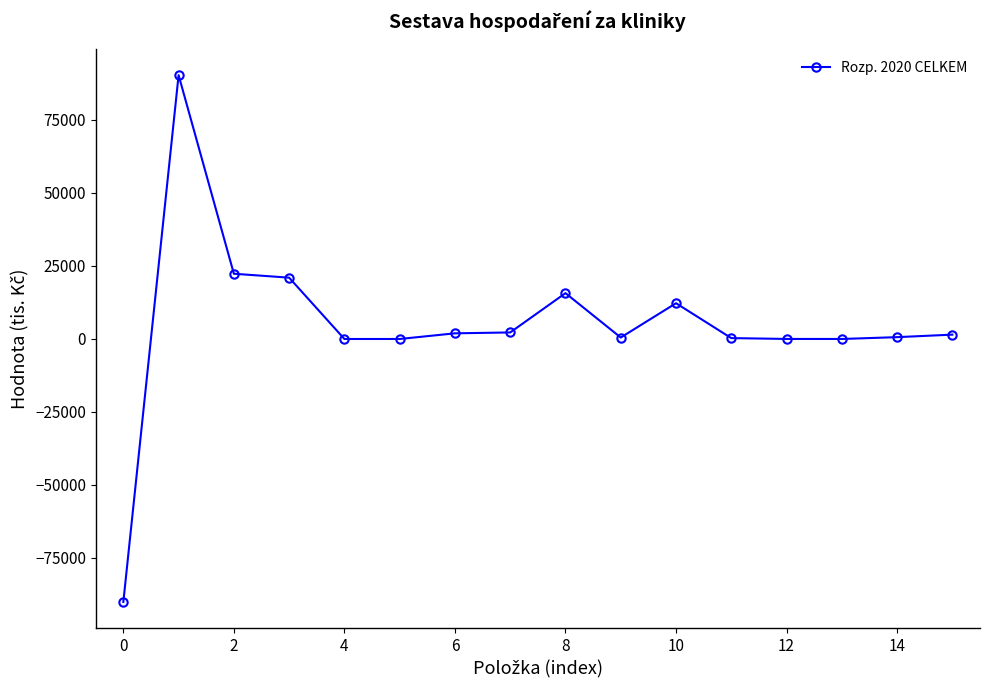

How many data points does each series have?

16